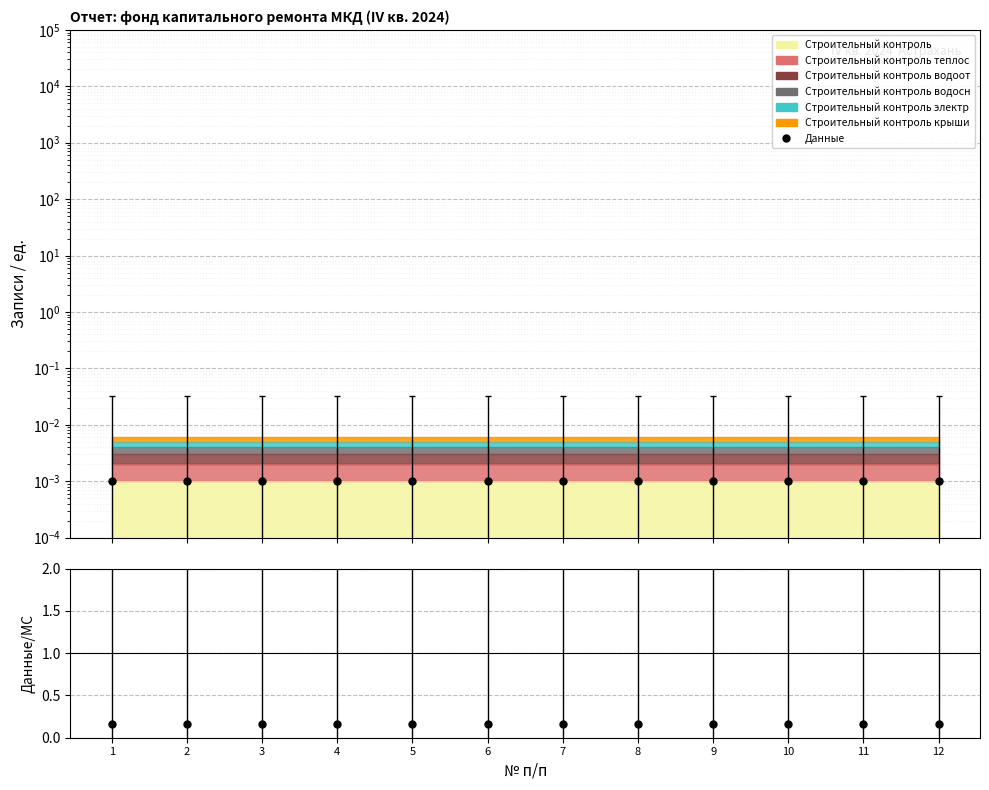

What is the maximum value shown in the chart?

0.2